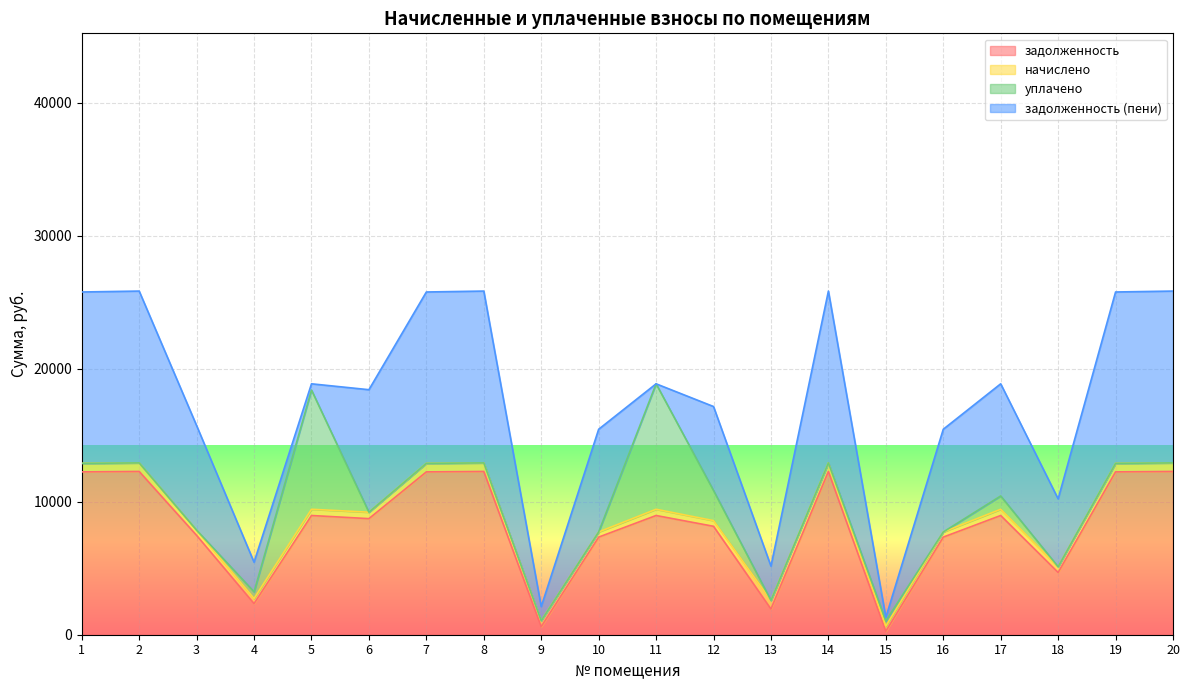

The задолженность (пени) series shows 7561.9 at 1. True or false?

False